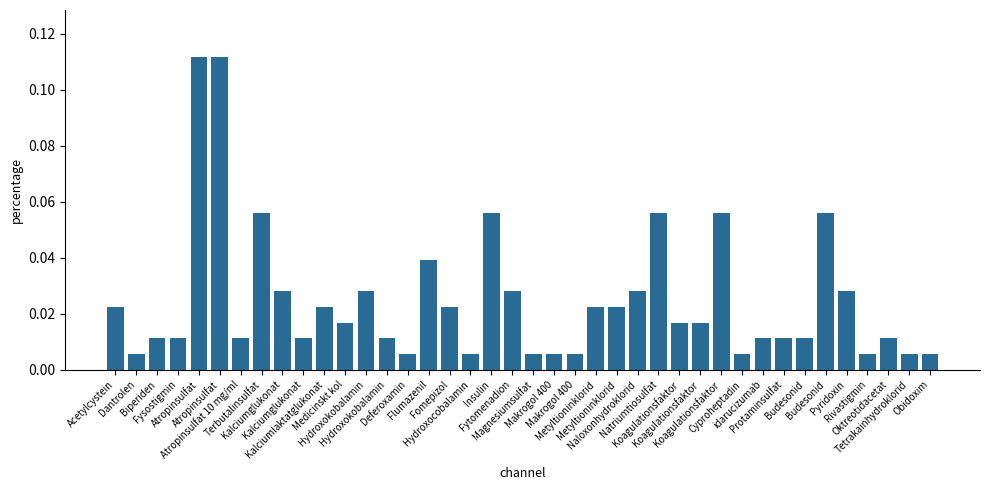

What is the label of the 20th bar from the left?

Fytomenadion